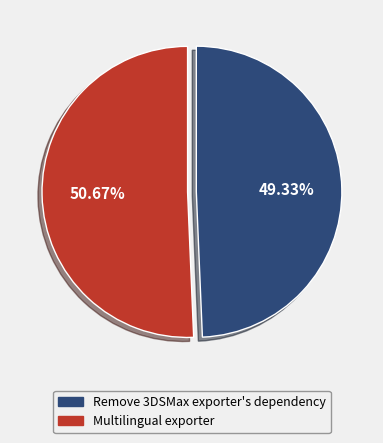

Count the number of slices in the pie.

2